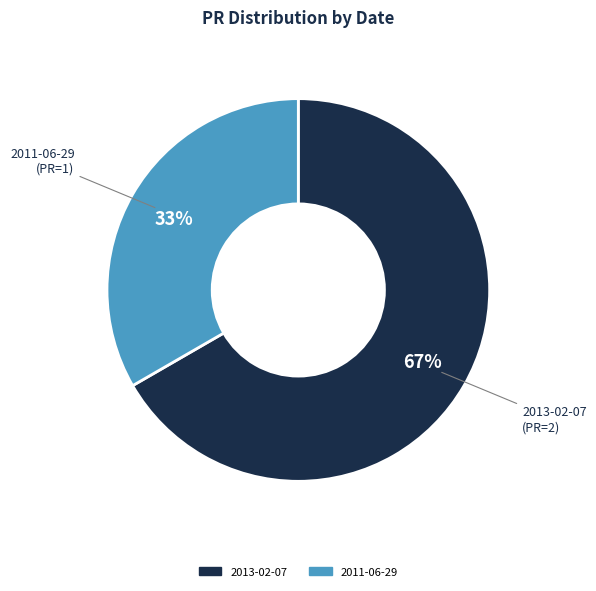

Do 2011-06-29 and 2013-02-07 together represent more than half of the pie?

Yes